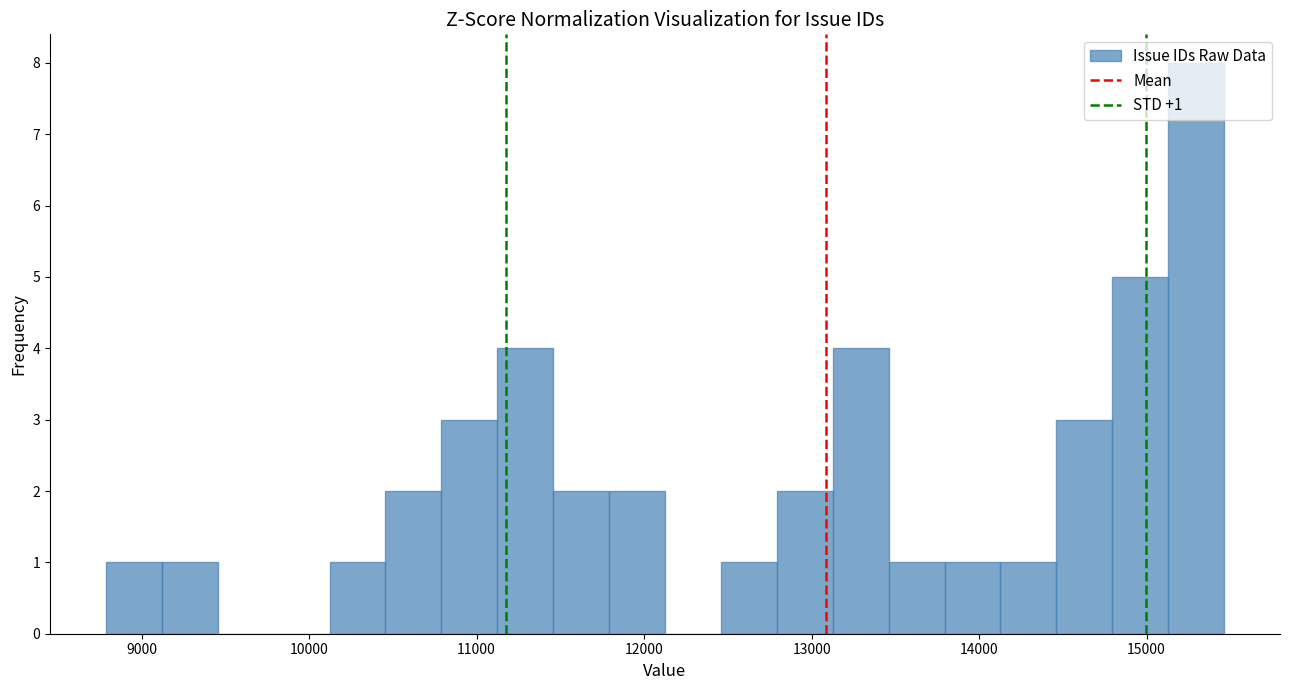

Read against the x-axis, roughly where is the centre of the tallest bar?

15300